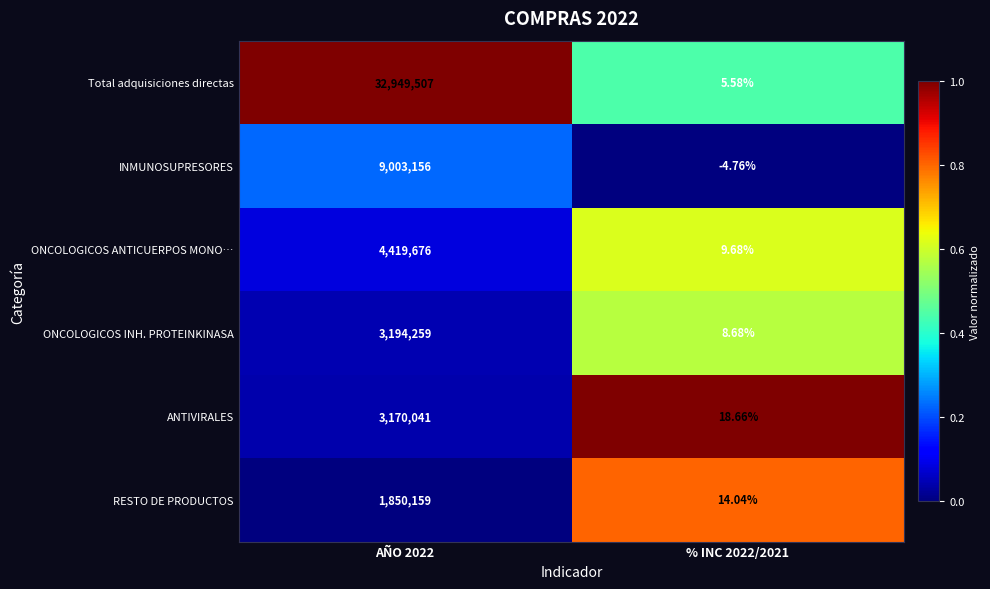

At which category is the sum across all series the highest?

AÑO 2022